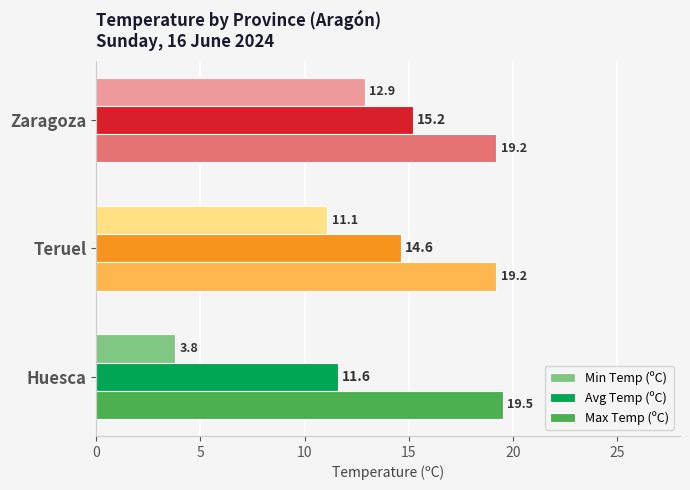

Is it true that Min Temp (ºC) equals 3.8 at Huesca?

True